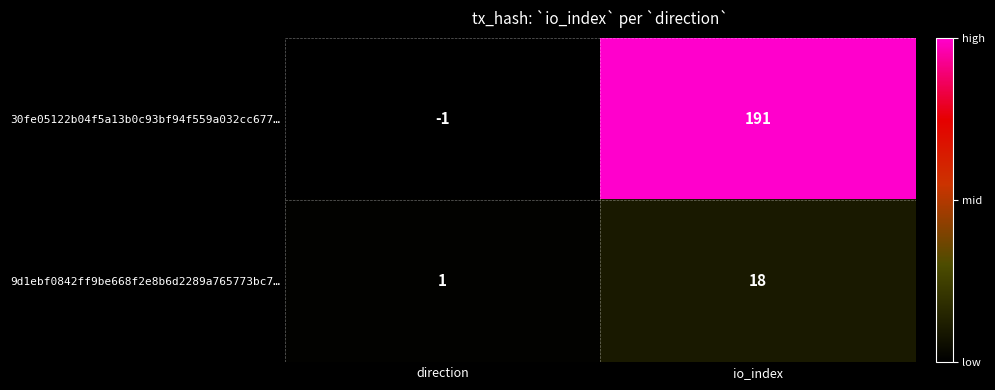

Read the 30fe05122b04f5a13b0c93bf94f559a032cc677… value at io_index.

191